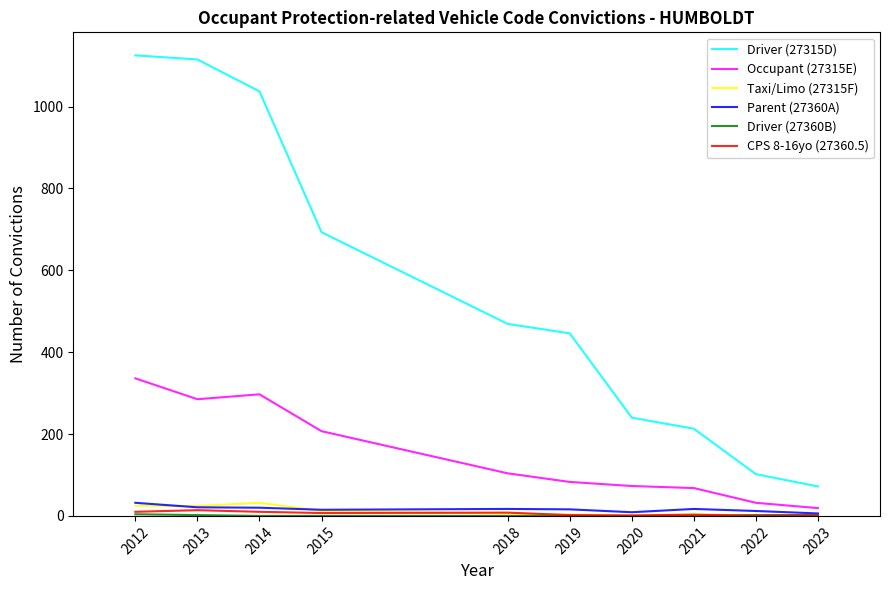

The value of Taxi/Limo (27315F) at 2014 is 32. True or false?

True